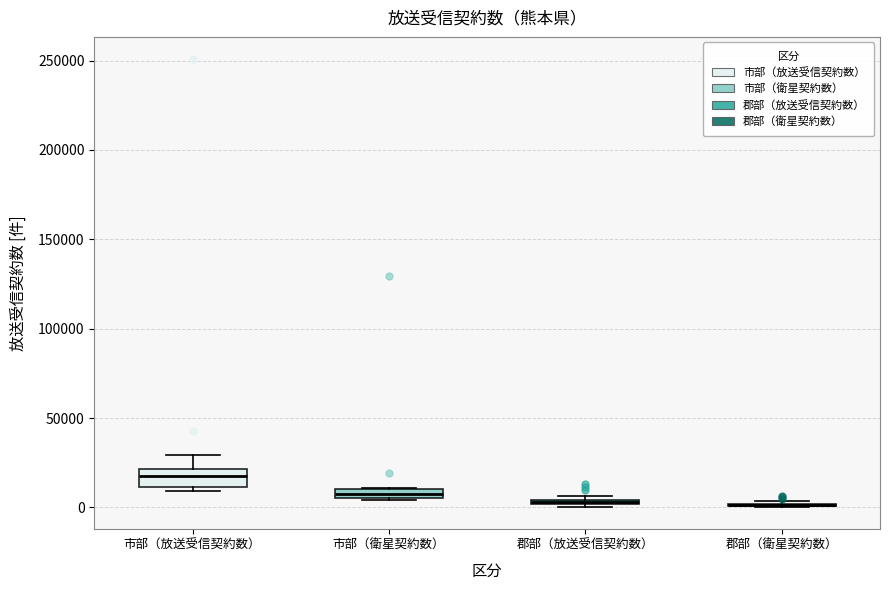

Where is the lower edge of the box for 郡部（放送受信契約数） on the y-axis? The values are not printed on the chart, so give them approximately, as read against the axis.

0